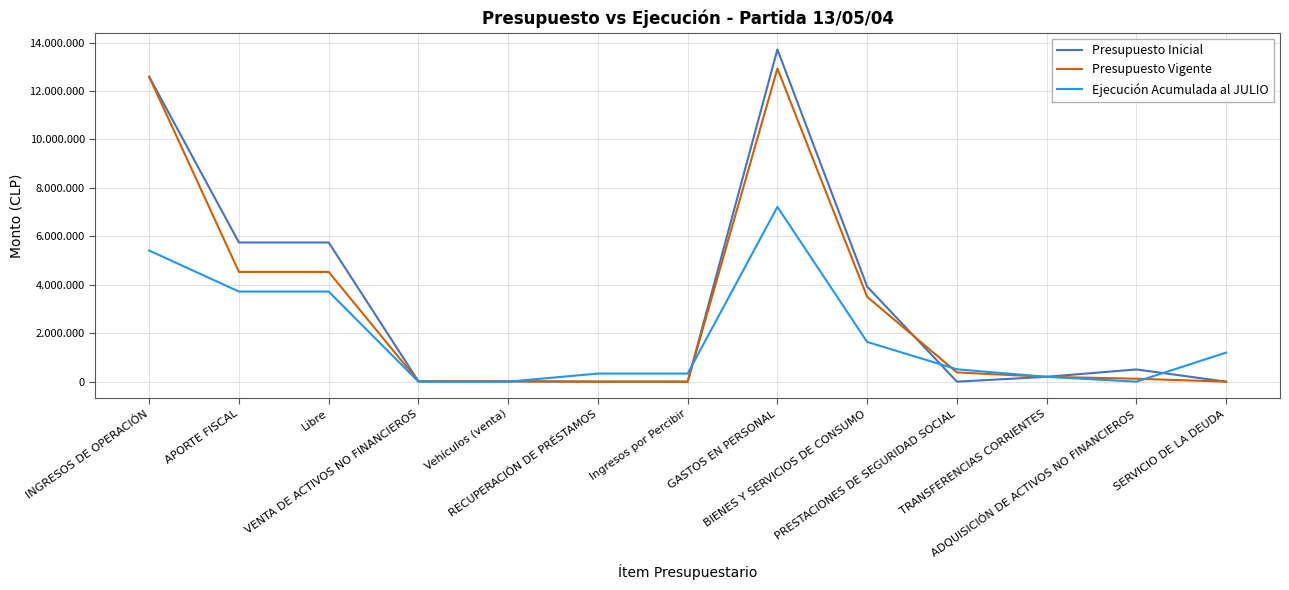

What is the sum of all Presupuesto Vigente values?

38815239